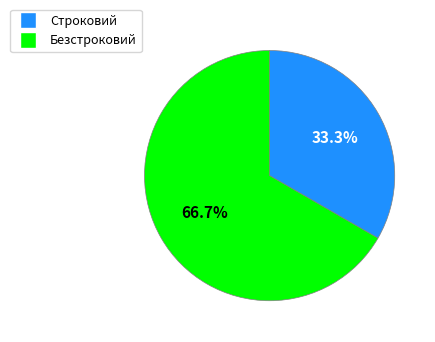

Count the number of slices in the pie.

2